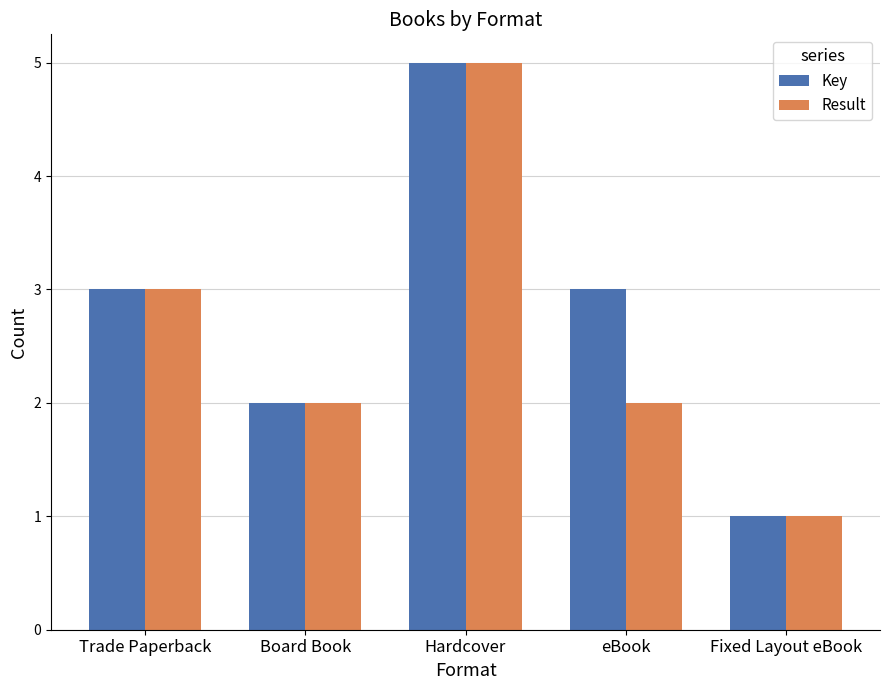

True or false: Result has a value of 3 at Hardcover.

False